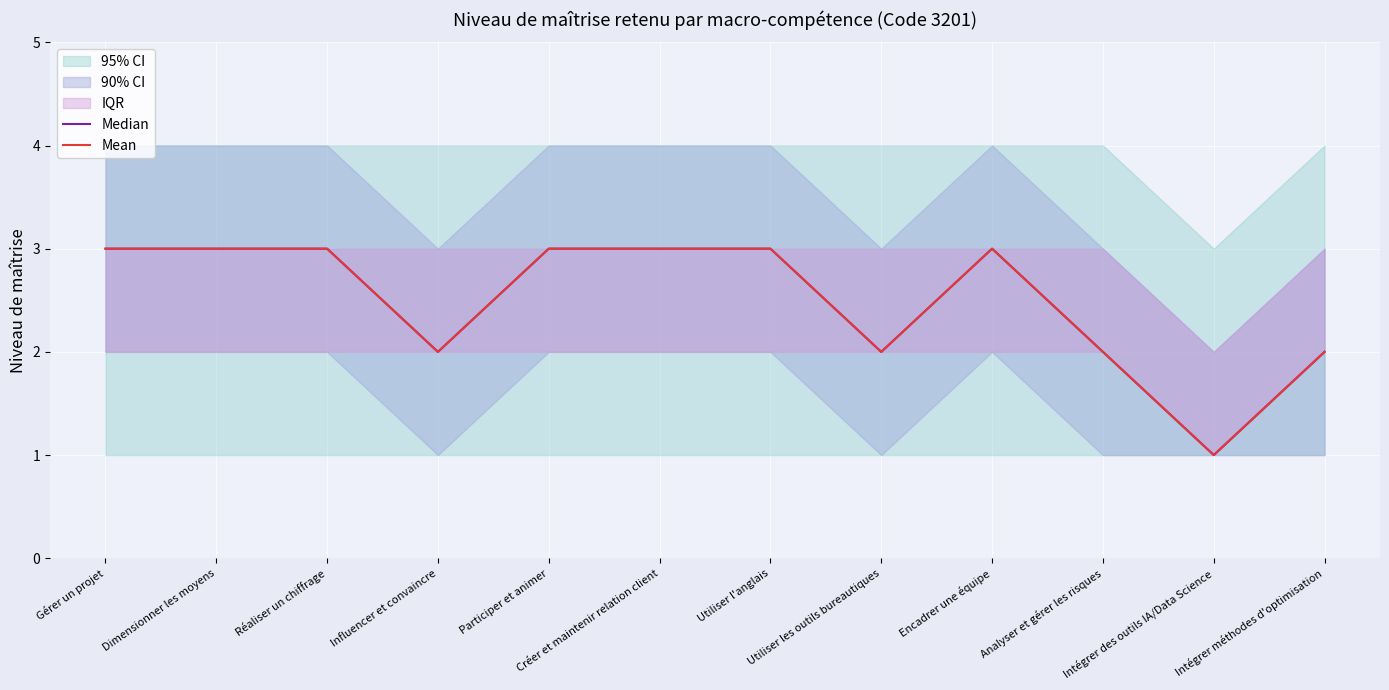

The Median series shows 3 at Utiliser l'anglais. True or false?

True